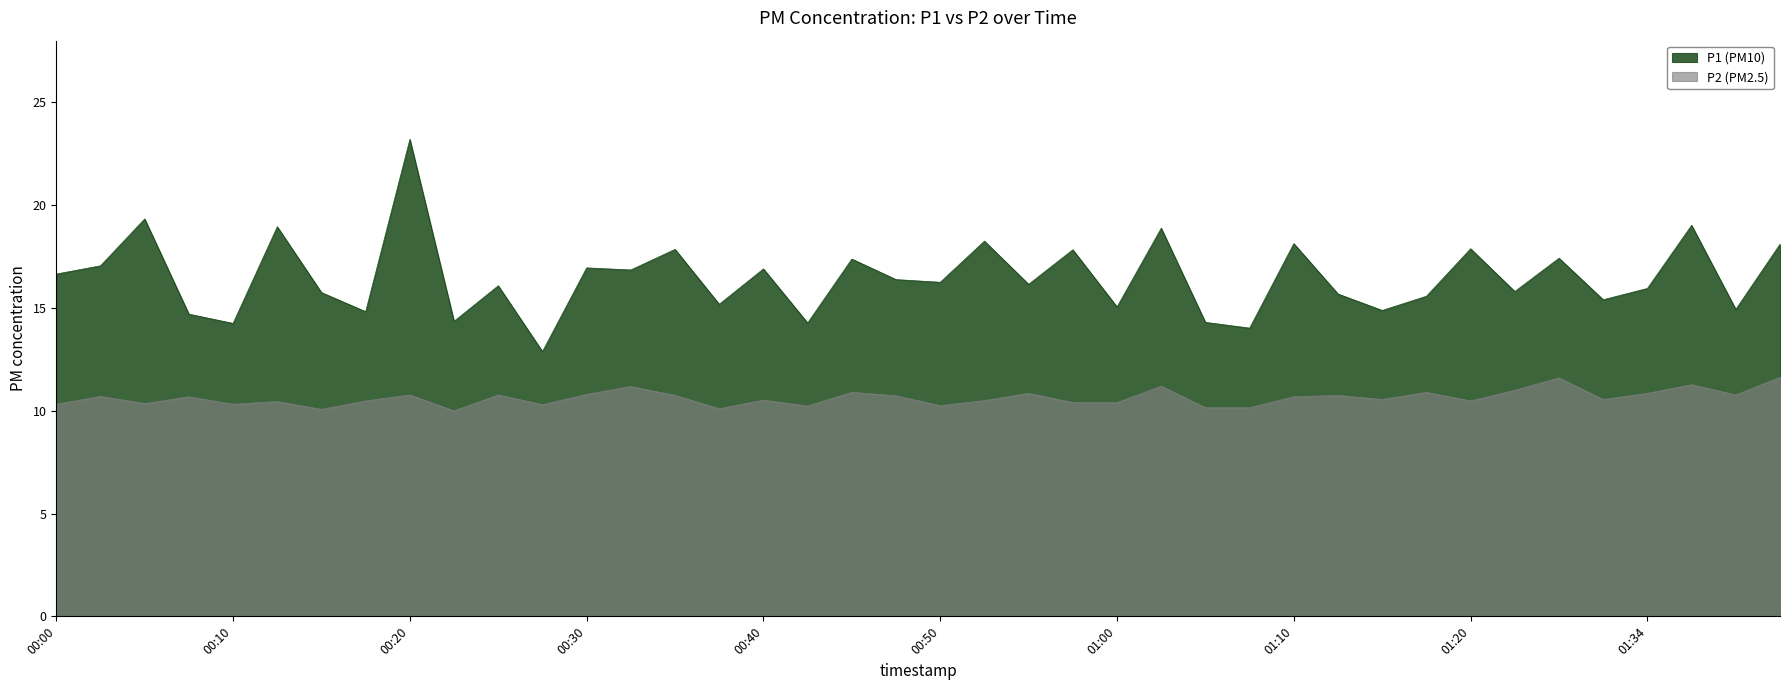

What is the sum of all P1 values?

659.3